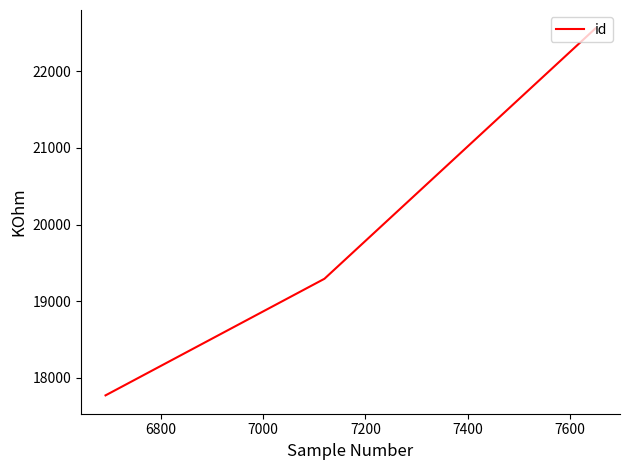

What is the average value?

19874